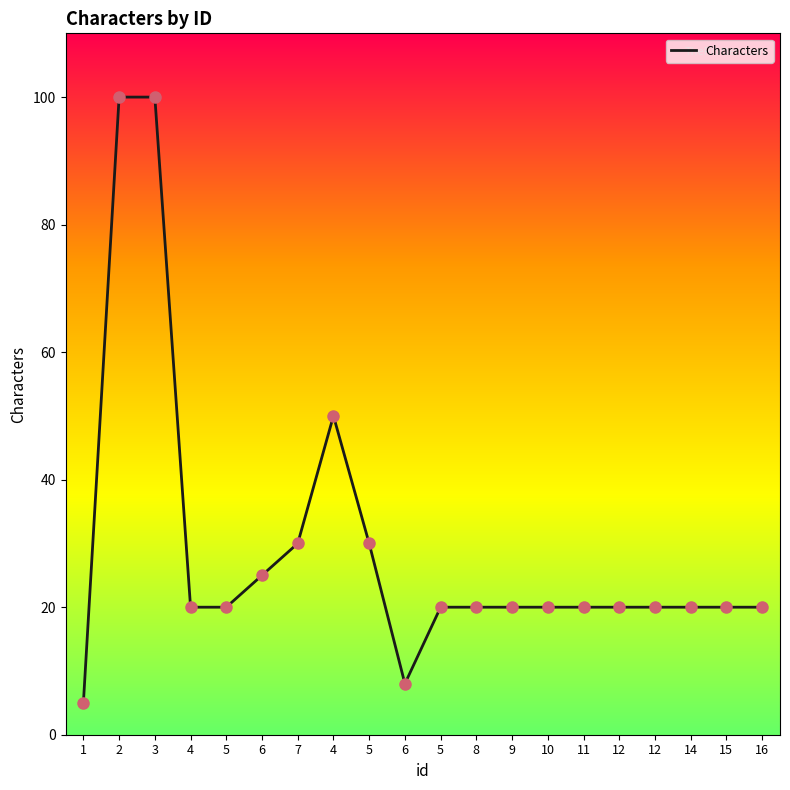

What is the ratio of the value at 12 to the value at 9?

1.0